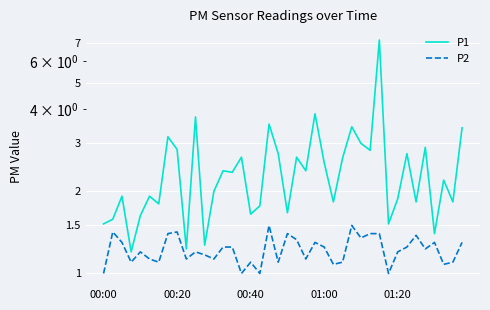

Which series has the largest total across all categories?

P1